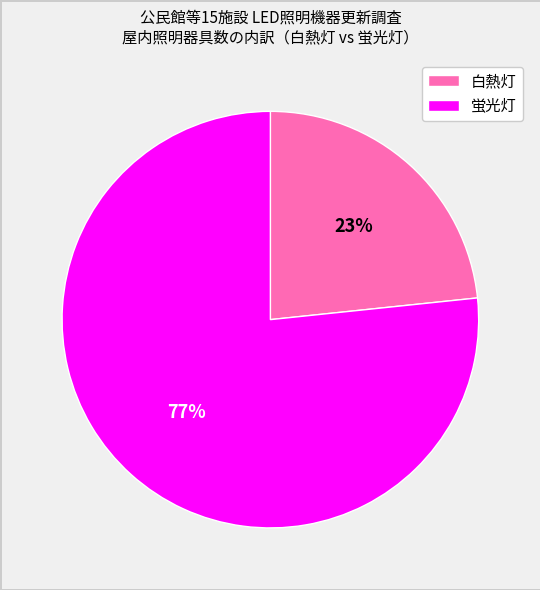

To the nearest percent, what is the average slice percentage?

50%